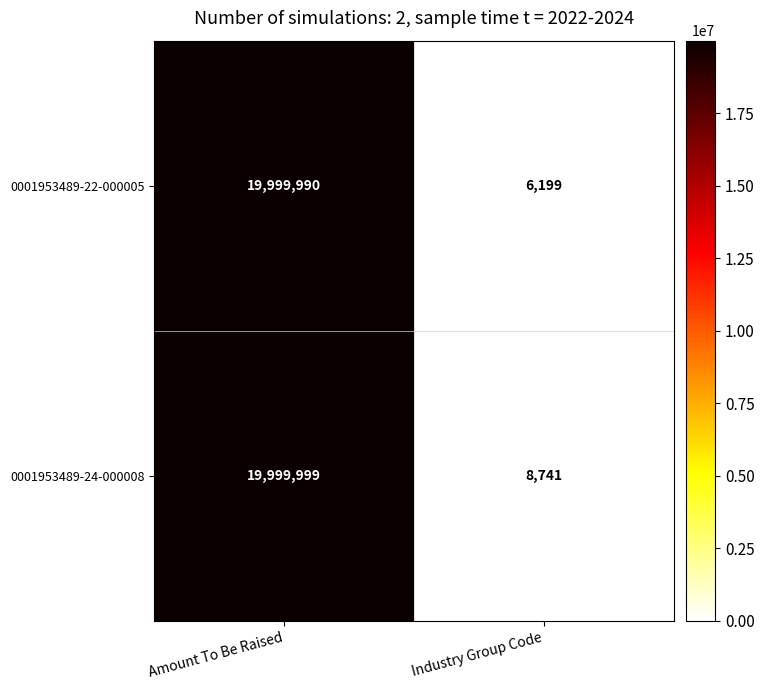

Rank the series at Industry Group Code from highest to lowest value.

0001953489-24-000008, 0001953489-22-000005